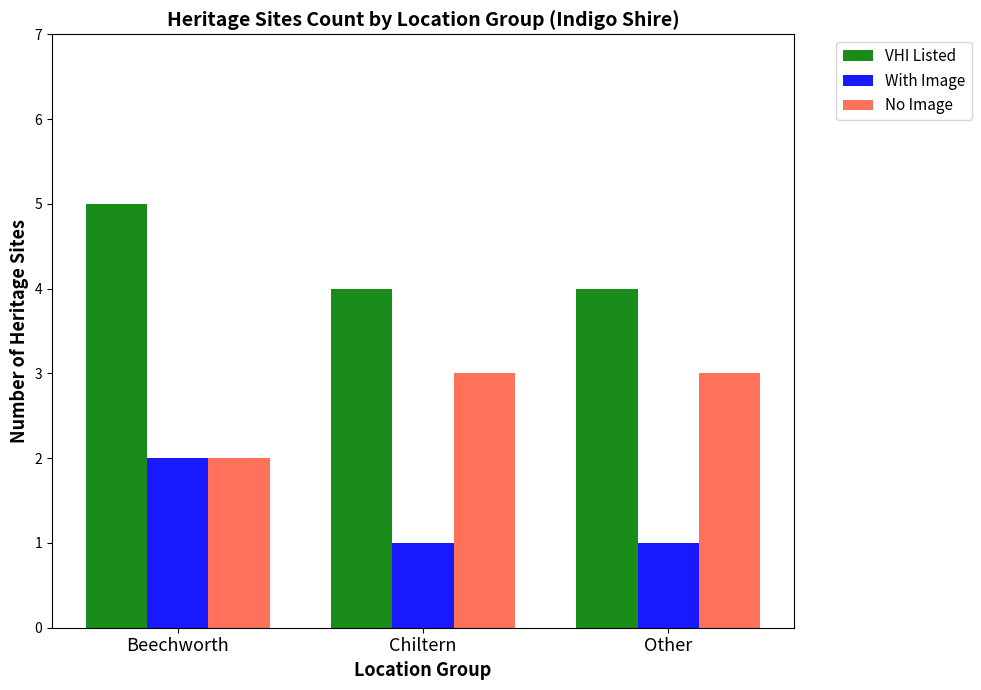

What is the difference between the maximum and minimum values in the VHI Listed series?

1